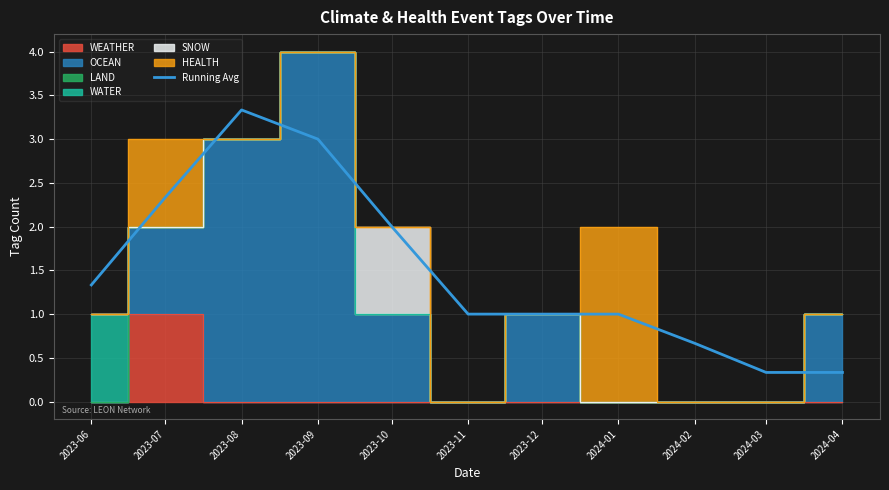

True or false: the data shows 2.0 at 2023-10.

True